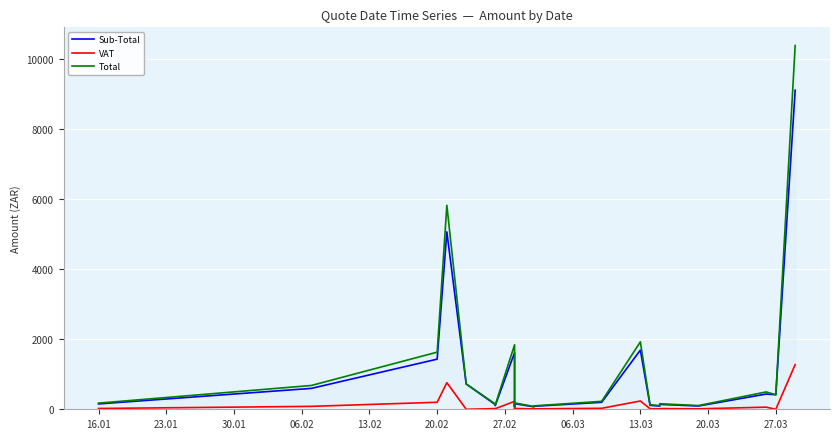

At which category does Sub-Total reach its first local valley?

27.02